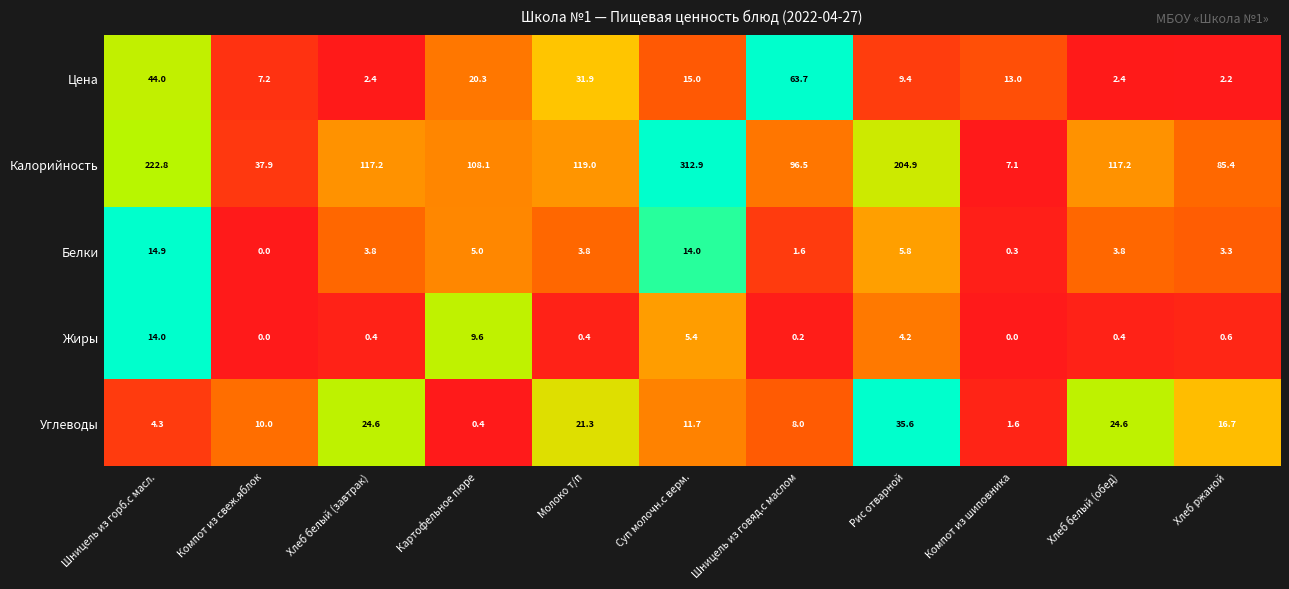

What is the difference between the maximum and minimum values in the Белки series?

14.9